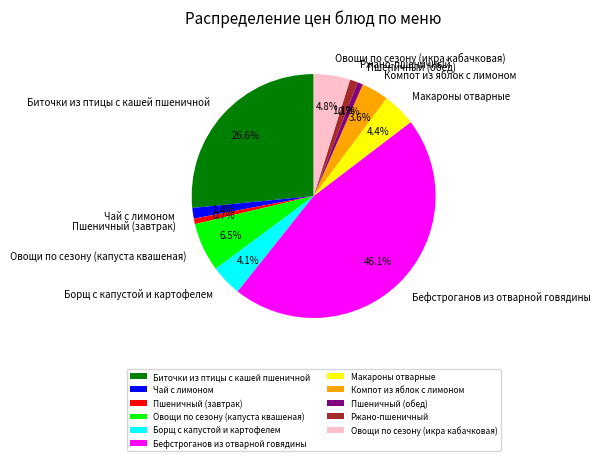

To the nearest percent, what is the combined percentage of Пшеничный (обед) and Овощи по сезону (капуста квашеная)?

7%